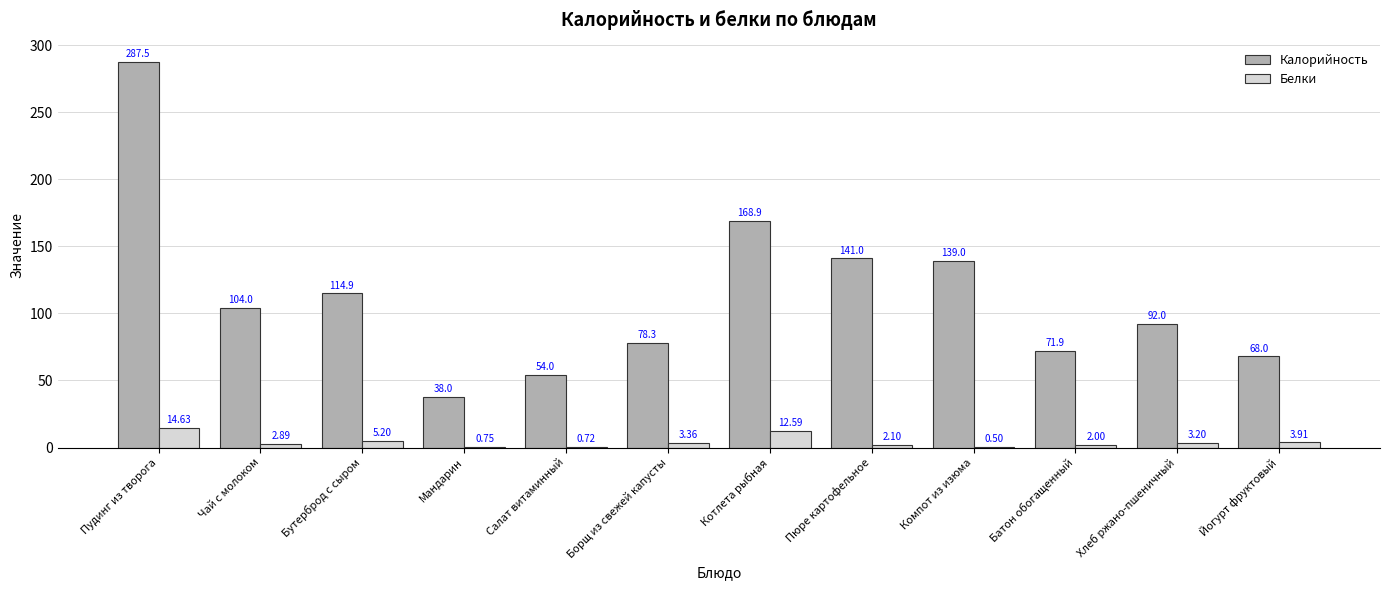

The value of Калорийность at Чай с молоком is 104.0. True or false?

True